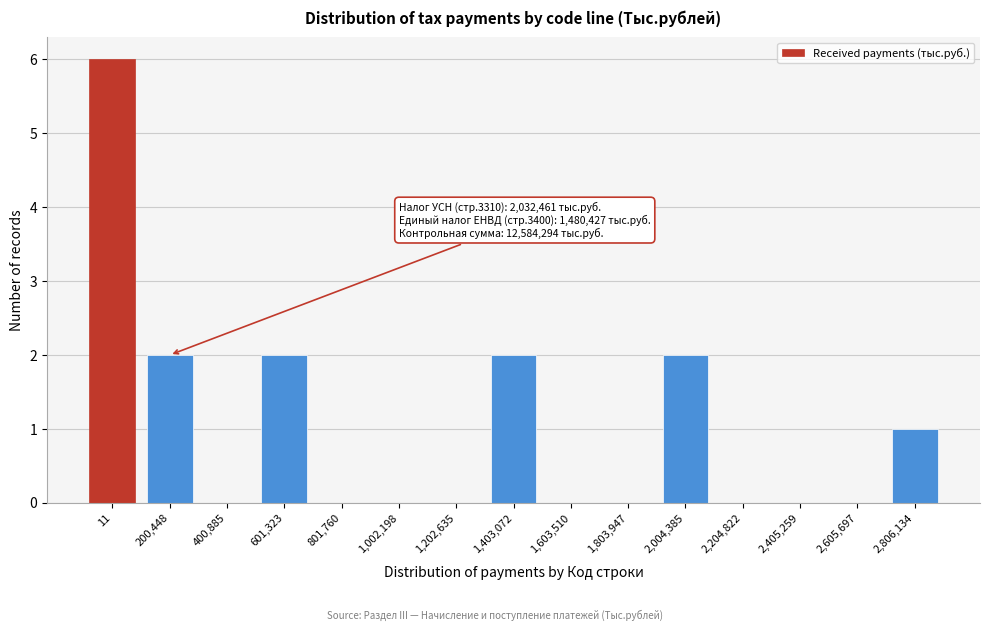

True or false: the data shows 2 at 1,403,072.

True